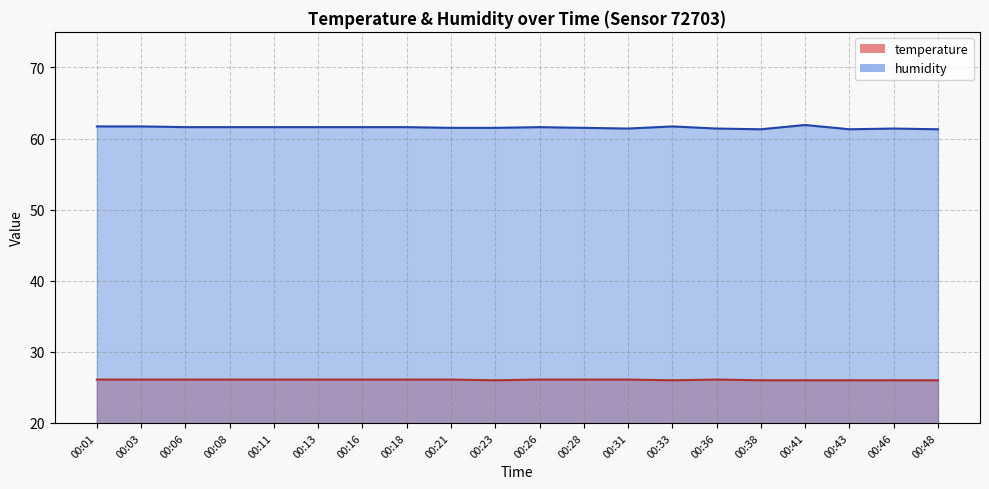

True or false: temperature and humidity cross at least once.

False